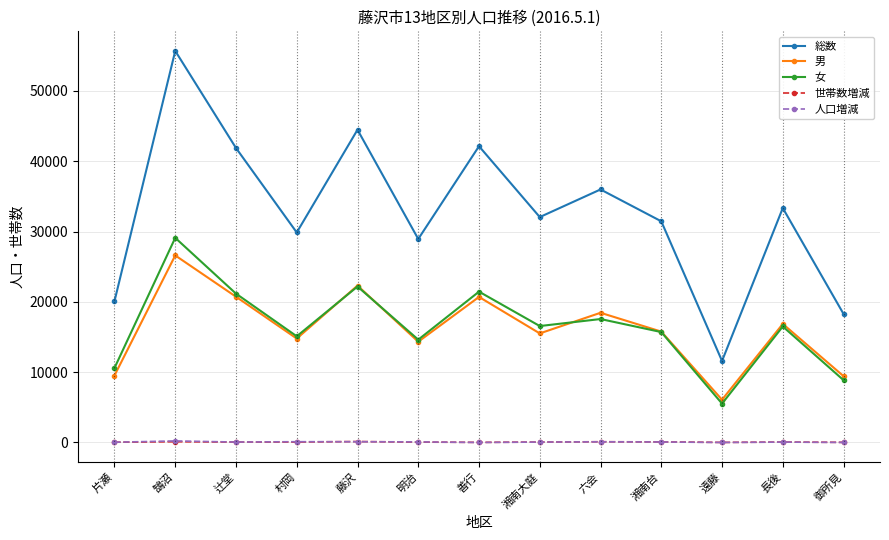

What is the label of the 5th point from the right?

六会